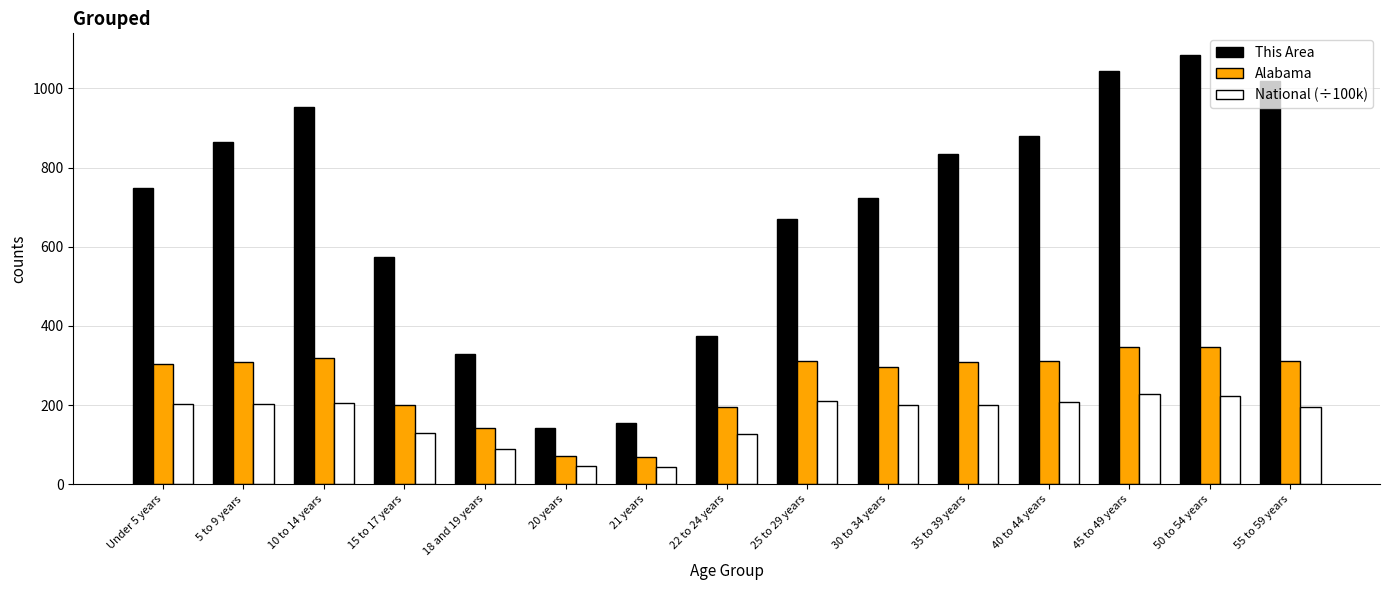

What is the value of the Alabama bar at the 13th from the left?

346